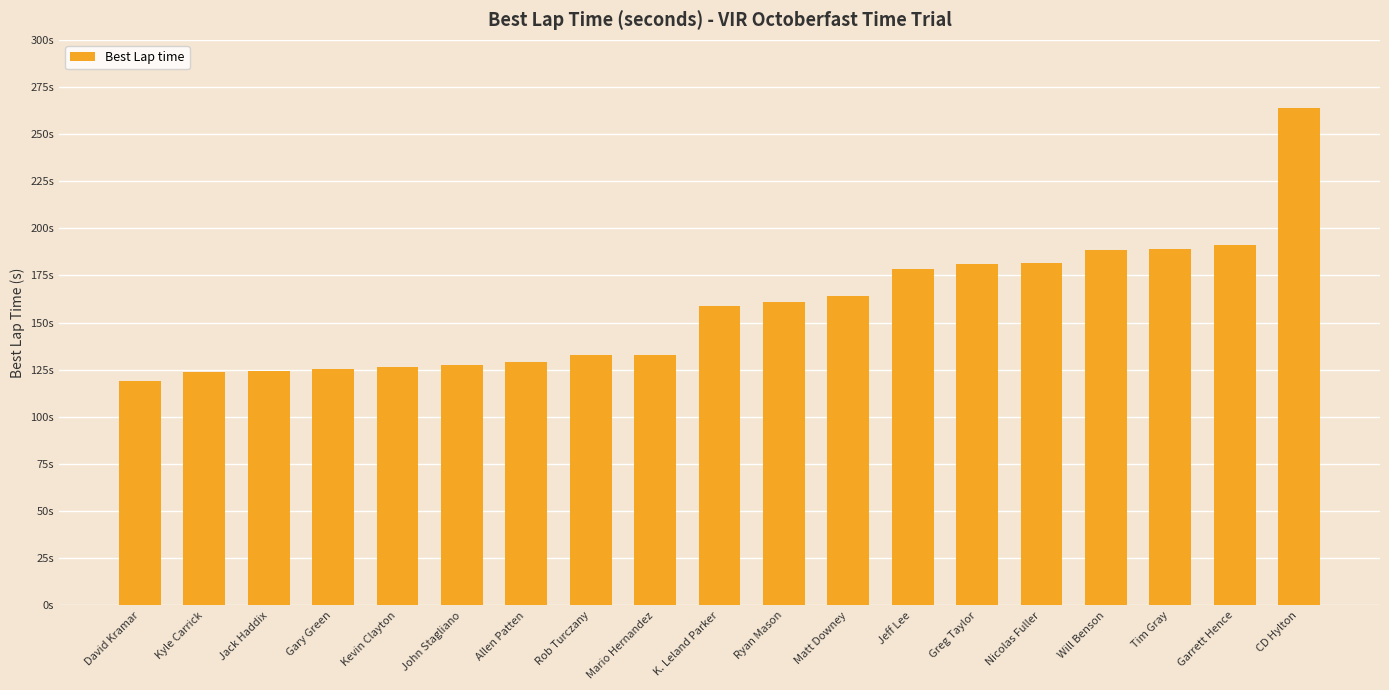

True or false: the data shows 211.2 at Jack Haddix.

False